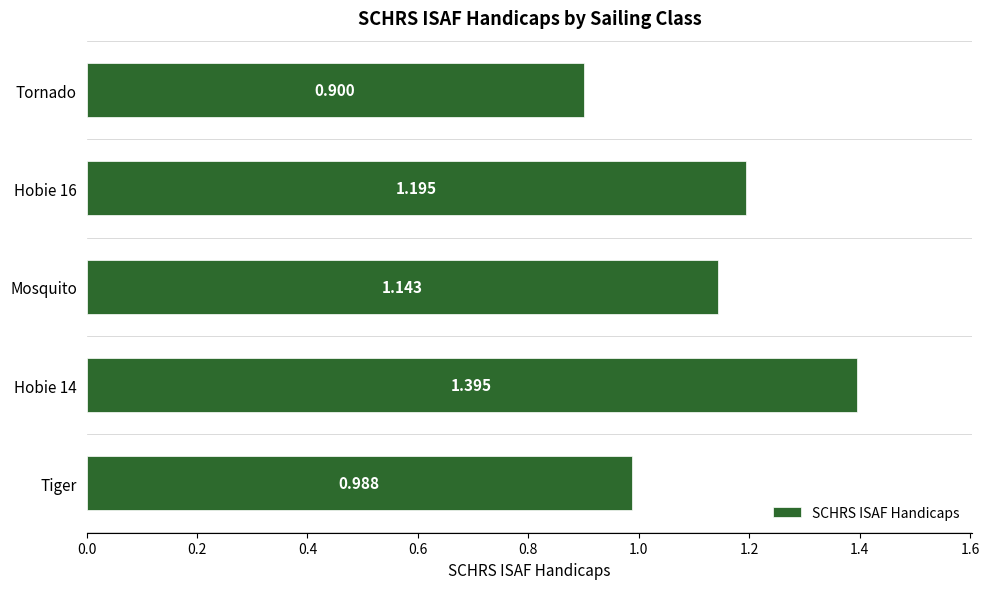

What is the greatest value displayed?

1.4